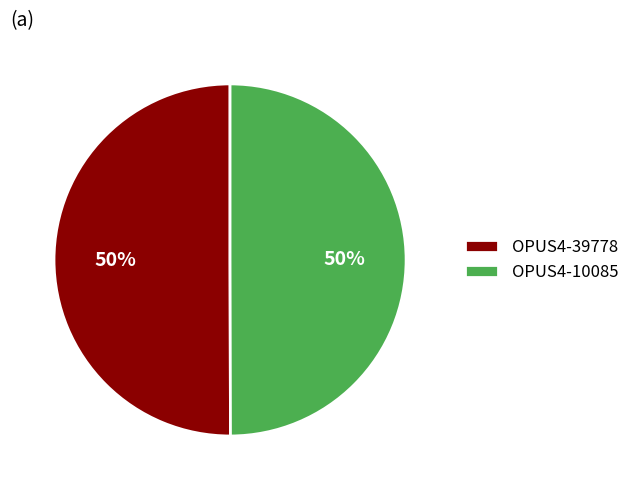

To the nearest percent, what is the combined percentage of OPUS4-39778 and OPUS4-10085?

100%